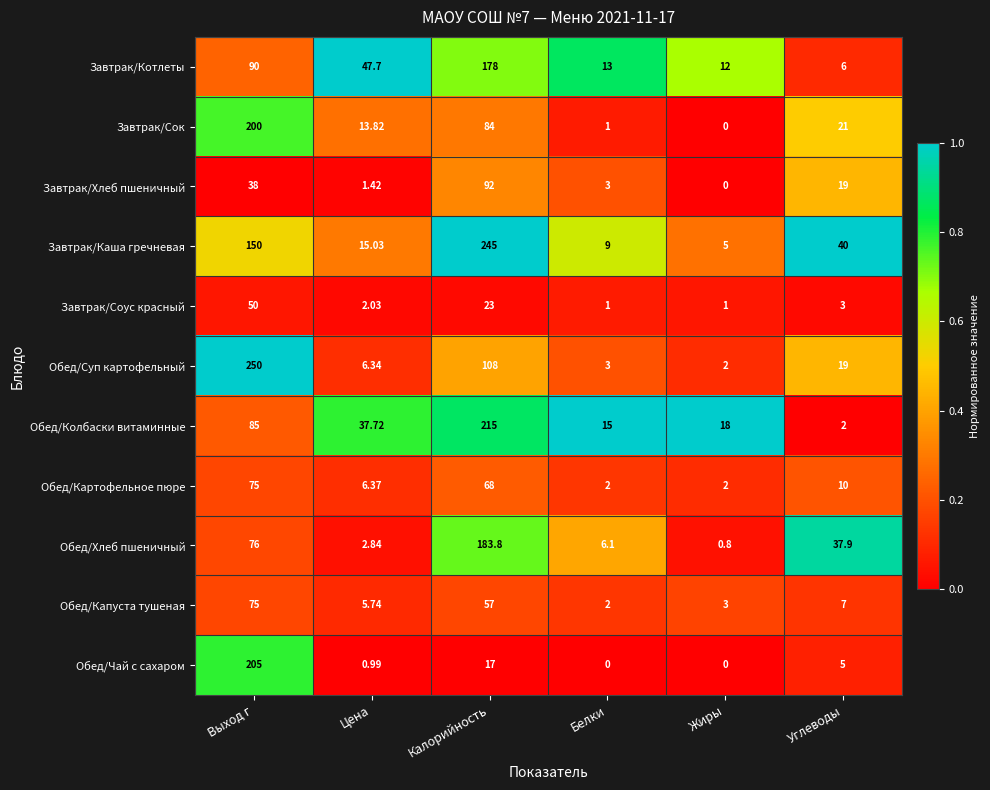

Rank the categories by Обед/Колбаски витаминные value from lowest to highest.

Углеводы, Белки, Жиры, Цена, Выход г, Калорийность